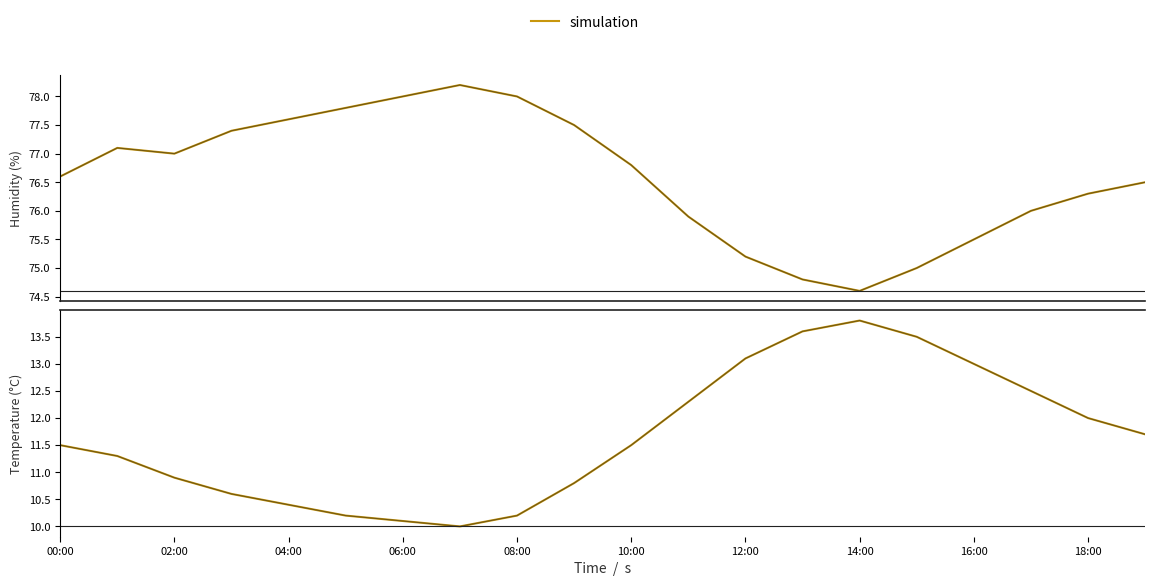

What is the lowest value of the humidity series?

74.6